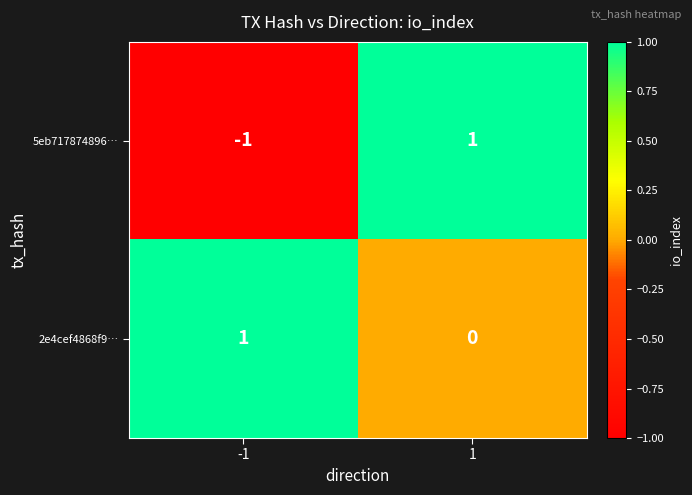

Which series has the largest total across all categories?

2e4cef4868f9…